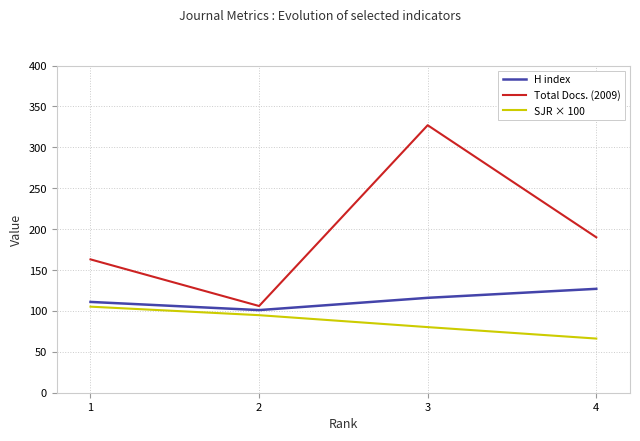

Does the chart display data point markers on the line(s)?

No